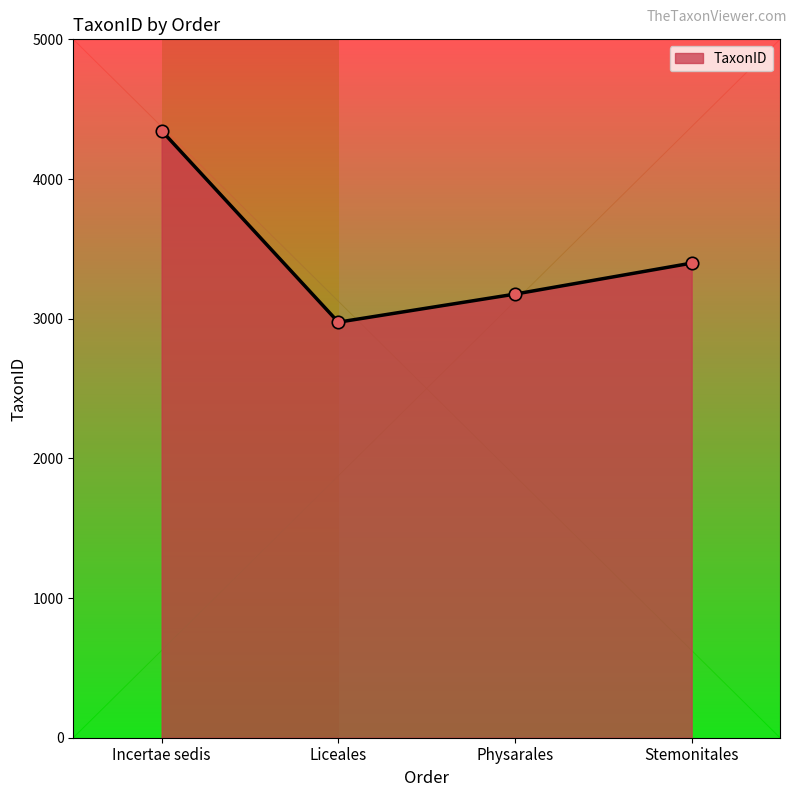

Approximately how many times larger is the value at Incertae sedis compared to Physarales?

1.4